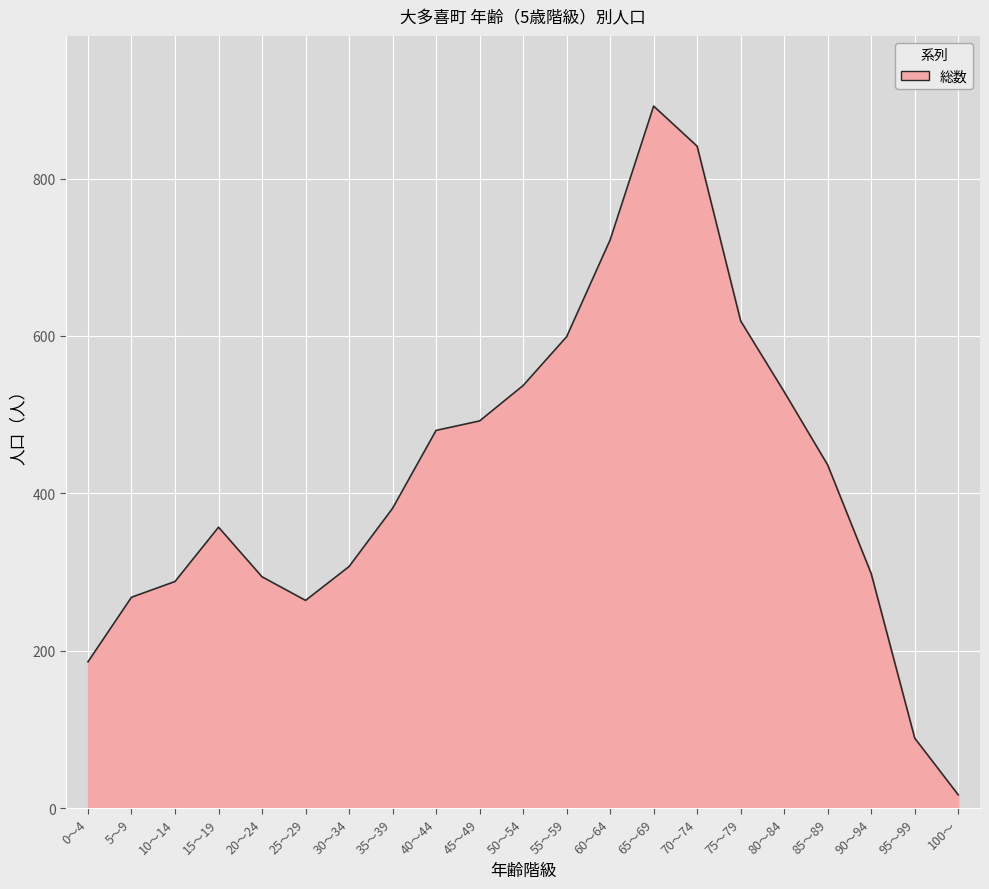

At which label is the value closest to 454?

85～89